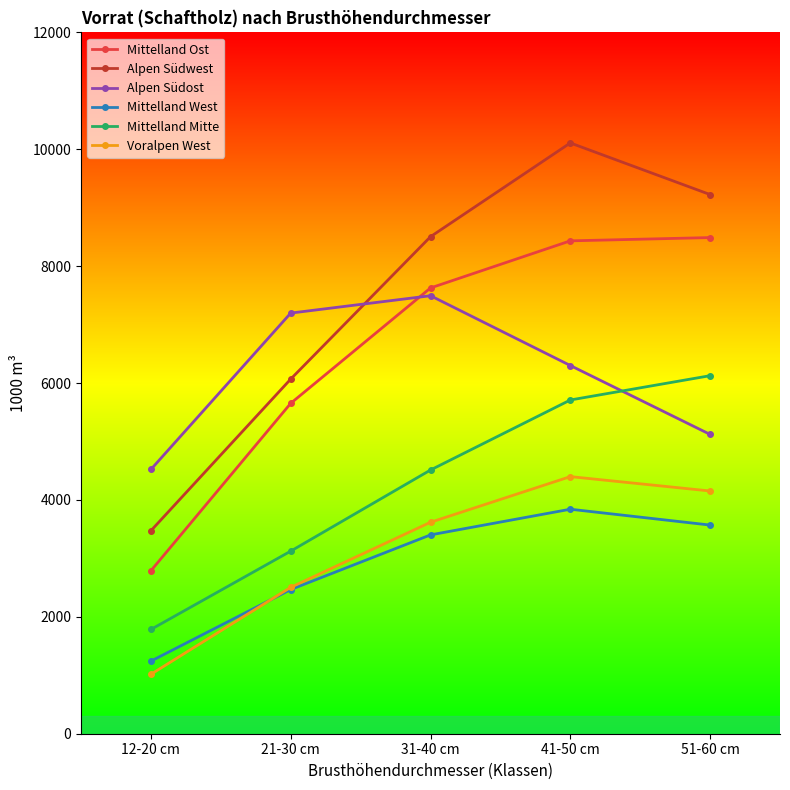

At how many categories does at least one series exceed 5016?

4